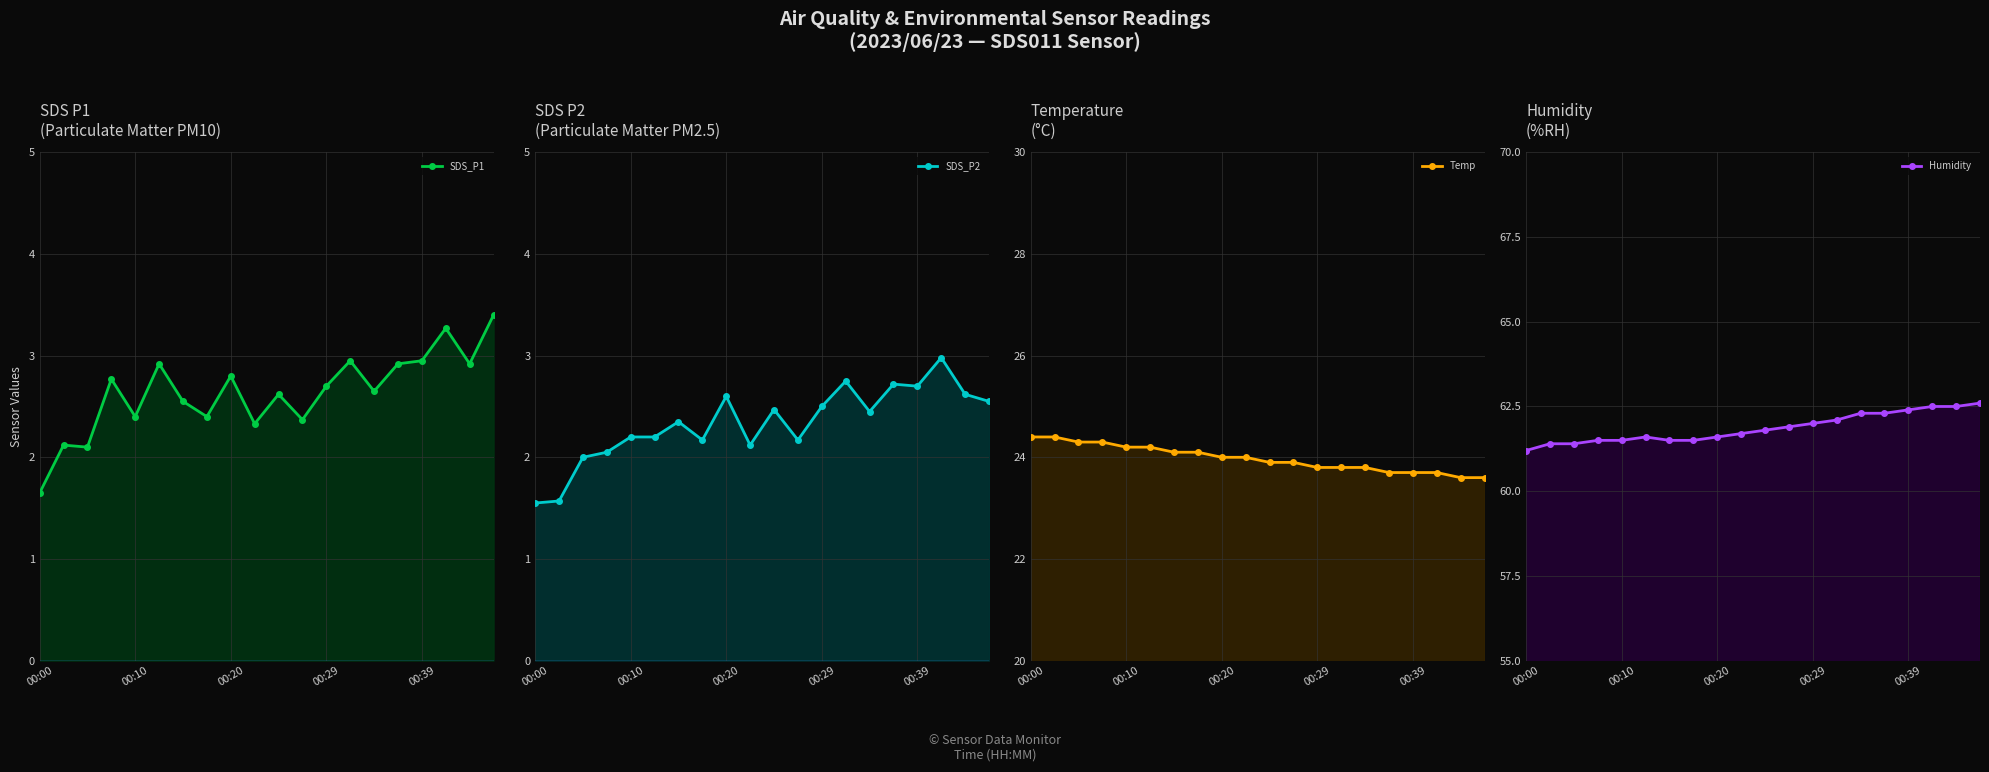

Rank the series at 11 from highest to lowest value.

Humidity line, Temp line, SDS_P1 line, SDS_P2 line